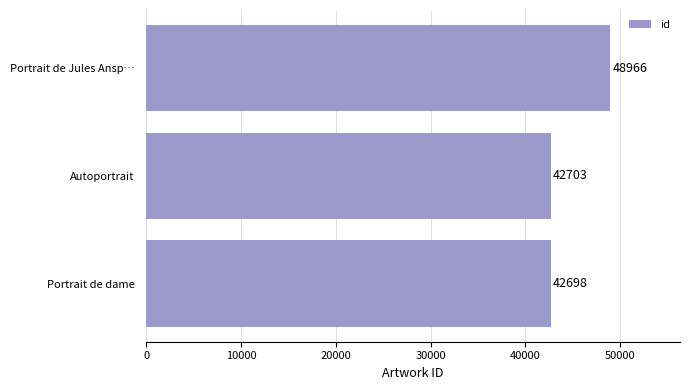

True or false: the data shows 48966 at Portrait de Jules Ansp….

True